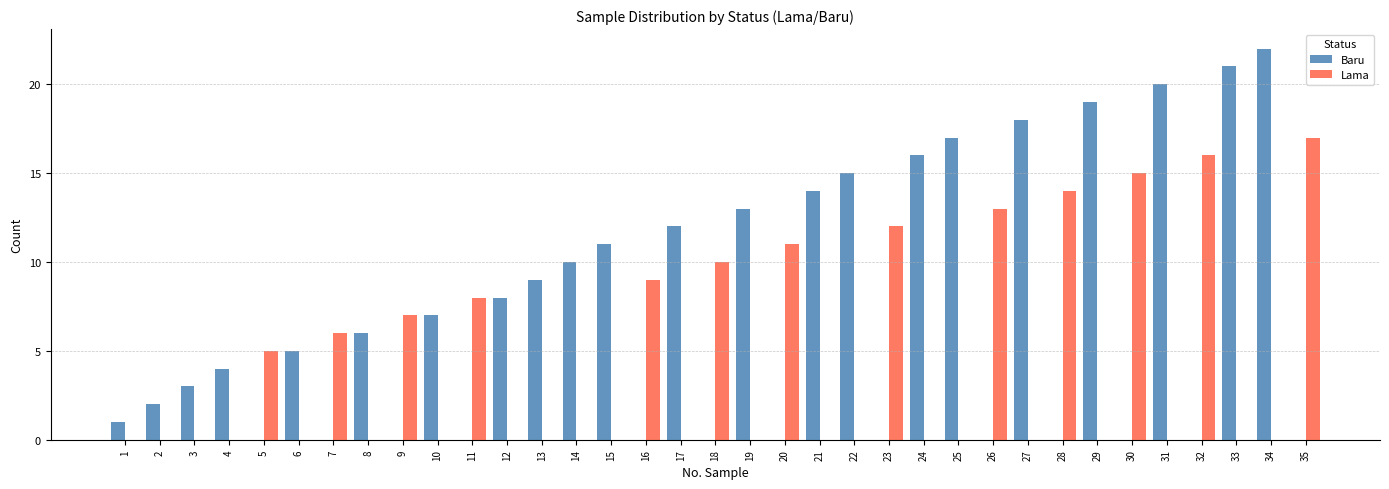

The value of Lama at 34 is 9. True or false?

False